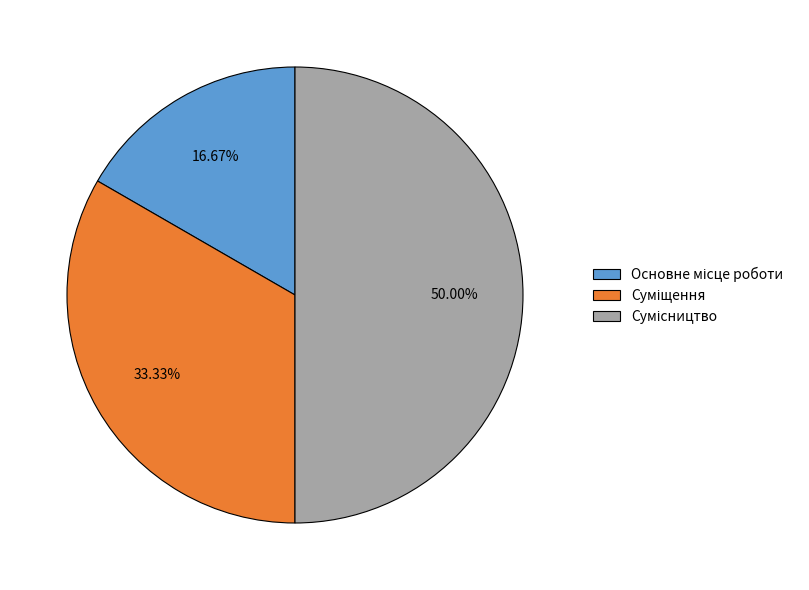

How many segments does this pie chart have?

3